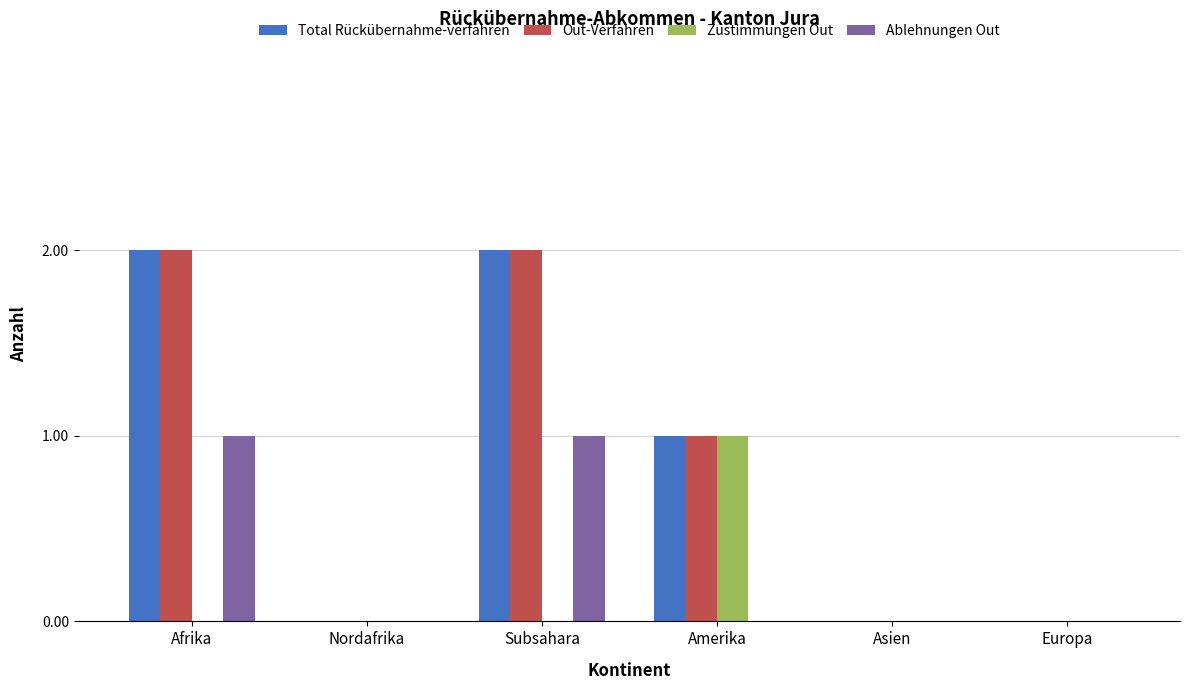

Is it true that Zustimmungen Out equals 0 at Afrika?

True